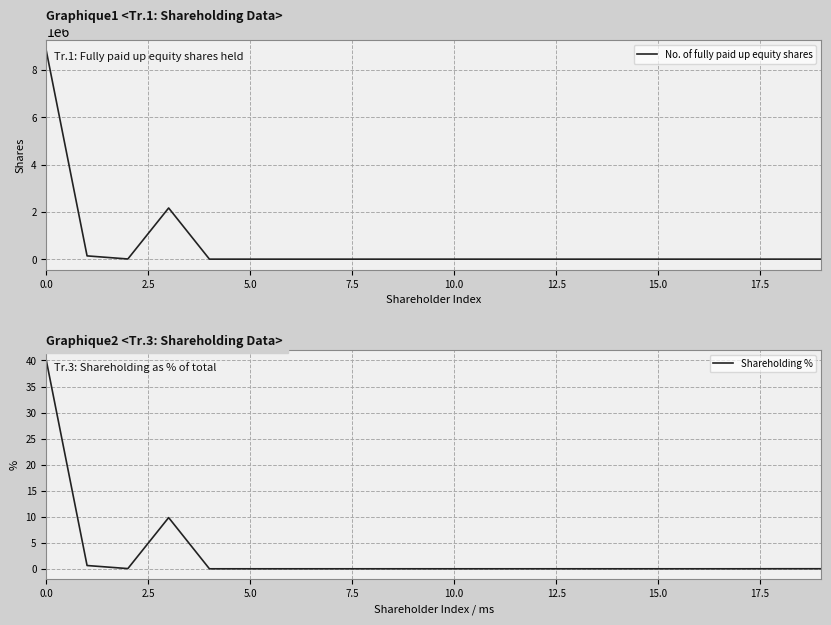

True or false: No. of fully paid up equity shares and Shareholding % cross at least once.

False